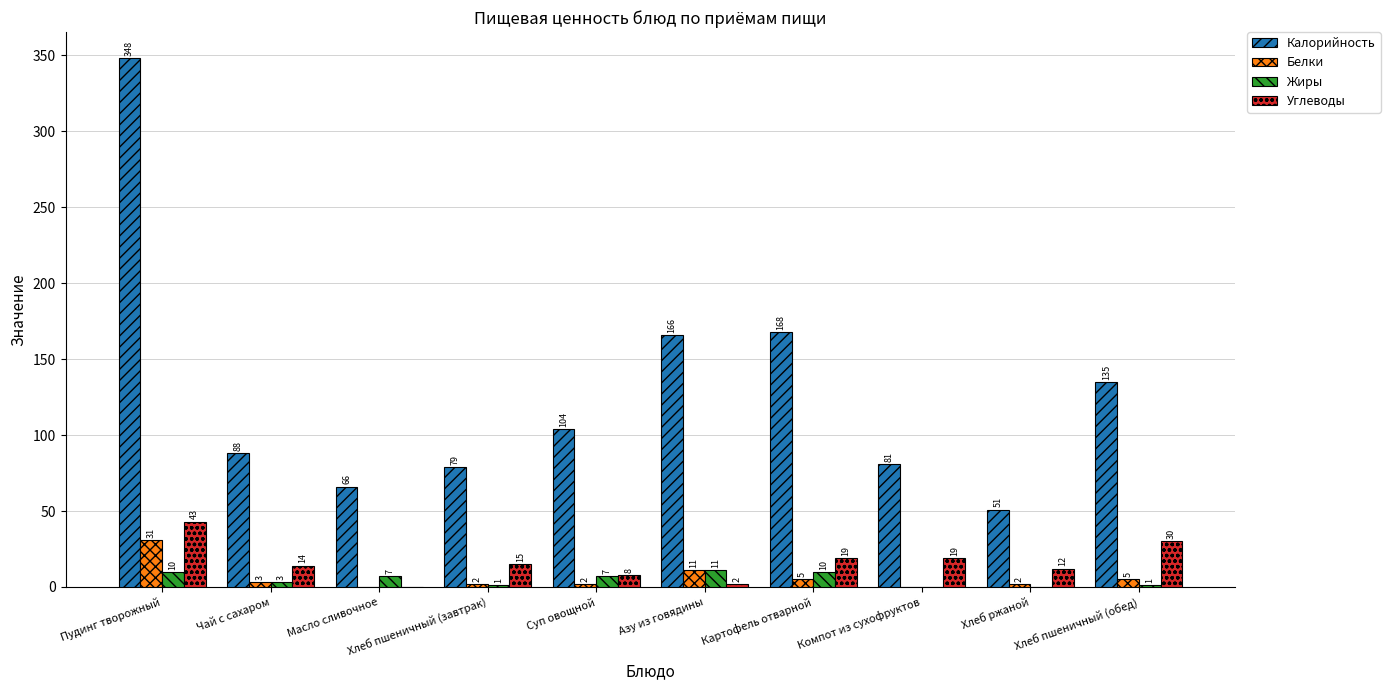

What is the difference between the Углеводы values at Масло сливочное and Суп овощной?

8